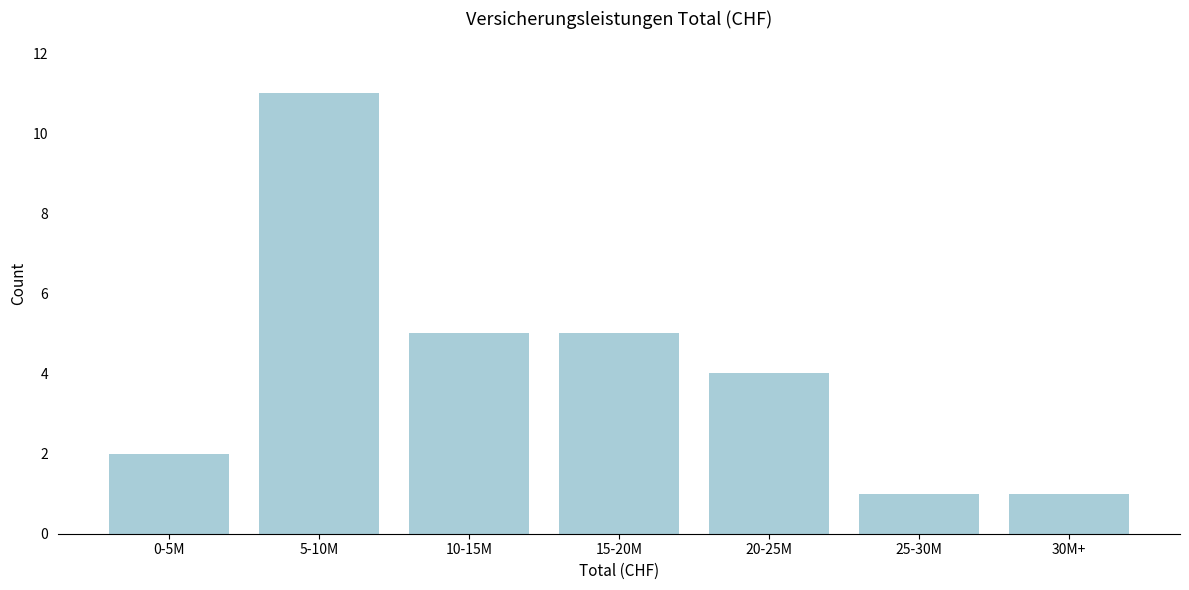

Reading left to right, transcribe all the data shown in this chart.

0-5M=2	5-10M=11	10-15M=5	15-20M=5	20-25M=4	25-30M=1	30M+=1